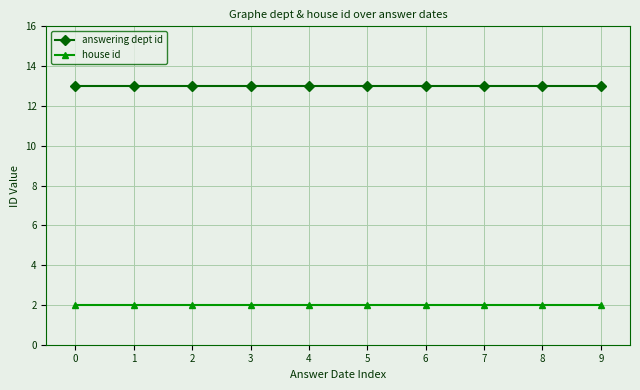

Reading left to right, what are all the values shown in this chart?

answering dept id: 0=13	1=13	2=13	3=13	4=13	5=13	6=13	7=13	8=13	9=13
house id: 0=2	1=2	2=2	3=2	4=2	5=2	6=2	7=2	8=2	9=2